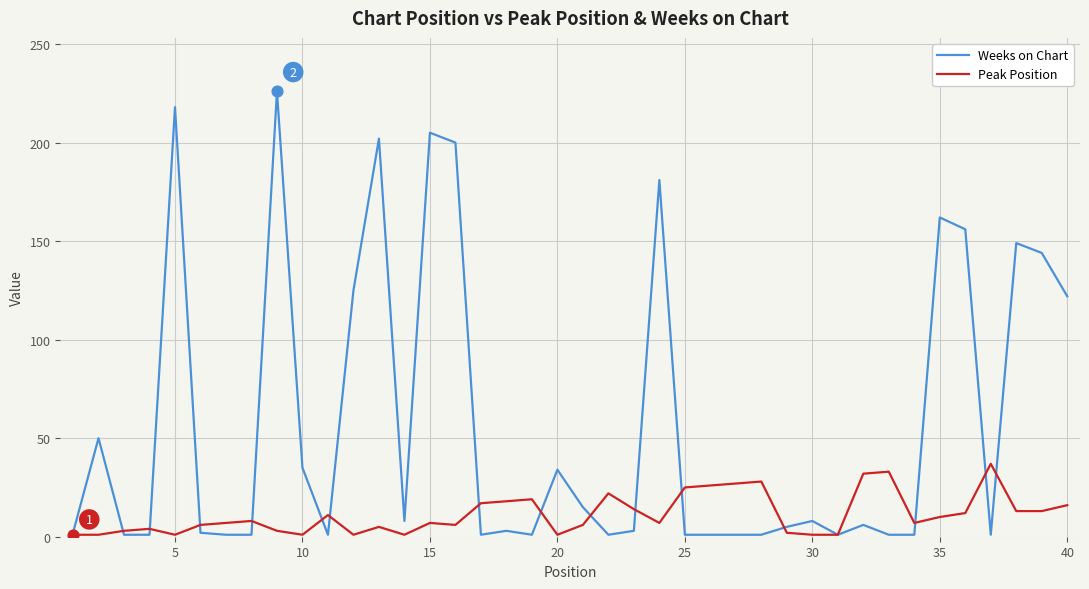

Which series has the largest total across all categories?

Weeks on Chart